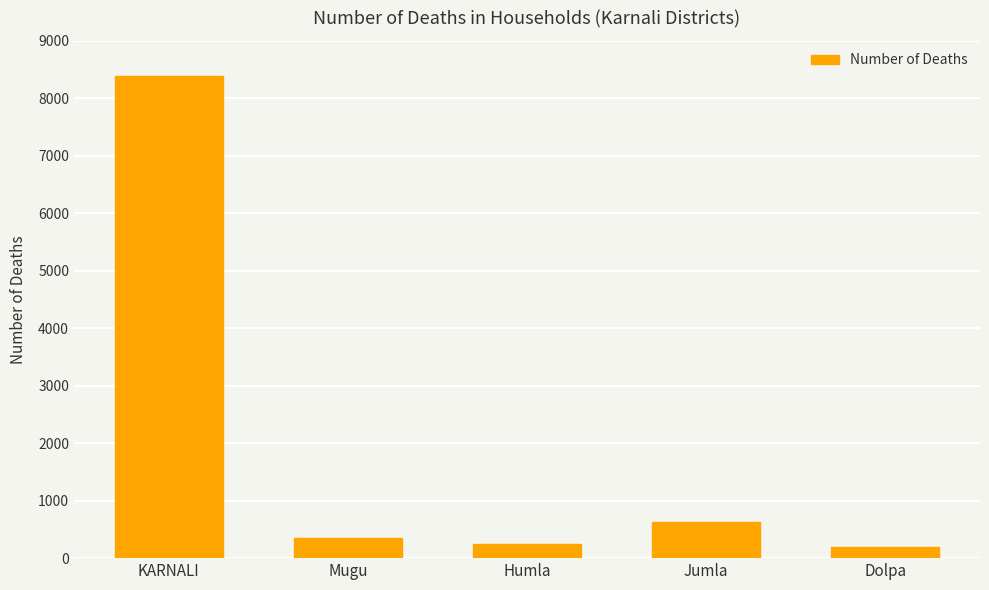

True or false: the data shows 194 at Dolpa.

True